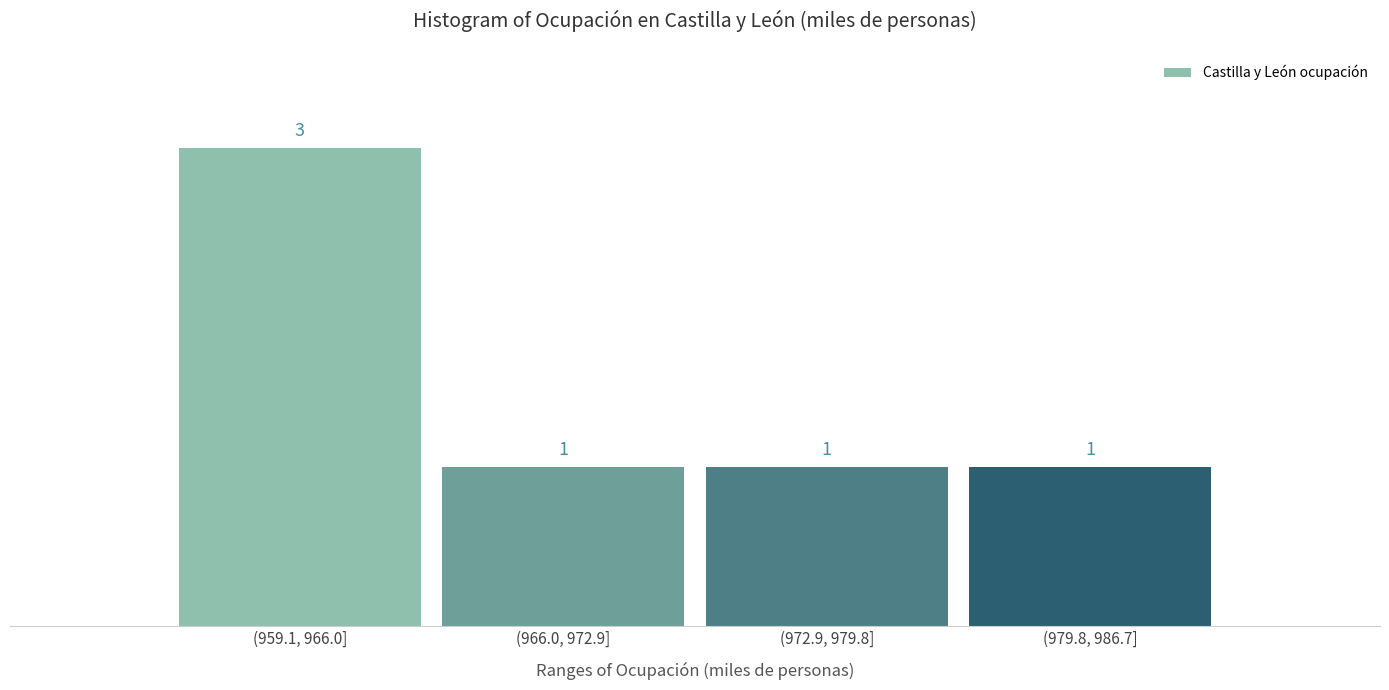

Reading right to left, list all the values displayed in this chart.

1	1	1	3